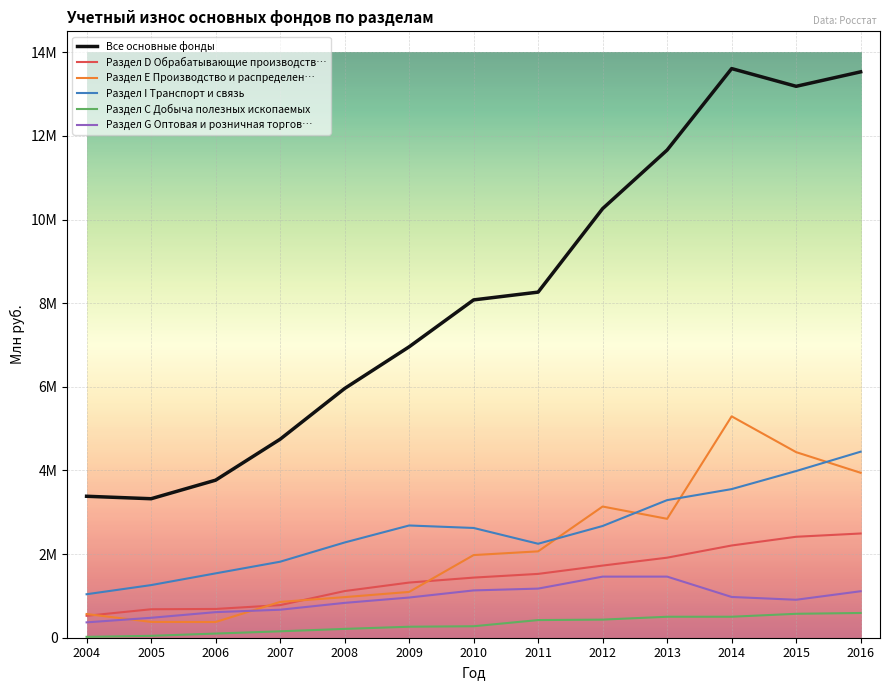

Reading left to right, extract all data points from this chart.

Все основные фонды: 2004=3382471	2005=3323594	2006=3767177	2007=4746081	2008=5959178	2009=6956026	2010=8078041	2011=8264118	2012=10260332	2013=11661688	2014=13609156	2015=13185544	2016=13531544
Раздел D Обрабатывающие производств…: 2004=523882	2005=680627	2006=687903	2007=779489	2008=1115581	2009=1318857	2010=1437572	2011=1526130	2012=1725223	2013=1914060	2014=2205418	2015=2413886	2016=2492251
Раздел Е Производство и распределен…: 2004=566762	2005=378214	2006=375657	2007=855619	2008=970865	2009=1095027	2010=1976177	2011=2065334	2012=3136992	2013=2843169	2014=5293493	2015=4437467	2016=3943730
Раздел I Транспорт и связь: 2004=1039741	2005=1258432	2006=1538944	2007=1817233	2008=2277087	2009=2683764	2010=2624482	2011=2246983	2012=2671582	2013=3290260	2014=3553706	2015=3985773	2016=4448451
Раздел С Добыча полезных ископаемых: 2004=20660	2005=45136	2006=99435	2007=153122	2008=210898	2009=262764	2010=274146	2011=422165	2012=432953	2013=501334	2014=501645	2015=571989	2016=591917
Раздел G Оптовая и розничная торгов…: 2004=367133	2005=476537	2006=611556	2007=669255	2008=833015	2009=960960	2010=1131118	2011=1174426	2012=1460698	2013=1461089	2014=974410	2015=907682	2016=1111461